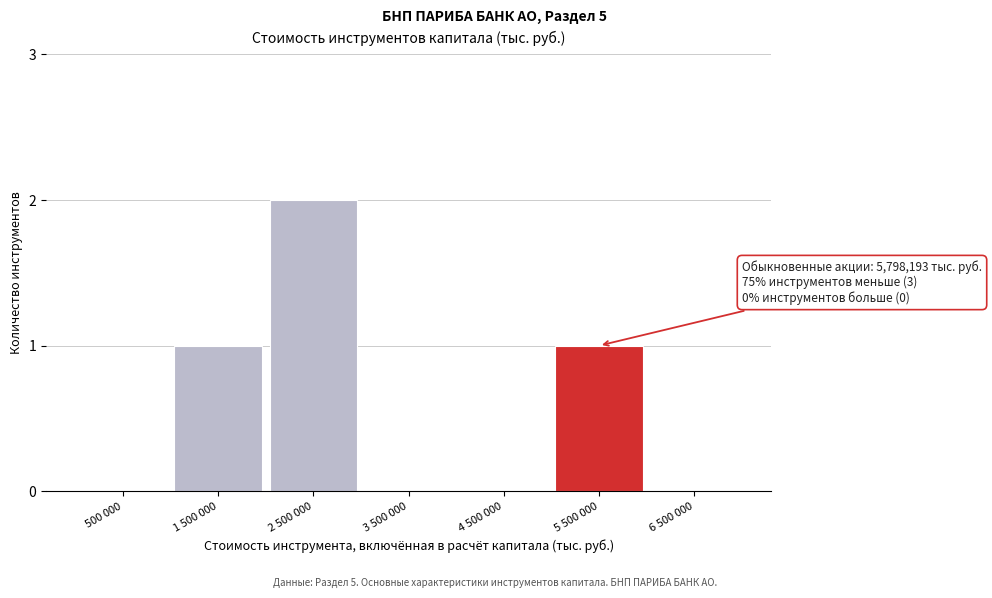

Reading left to right, list all the values displayed in this chart.

500 000=0	1 500 000=1	2 500 000=2	3 500 000=0	4 500 000=0	5 500 000=1	6 500 000=0